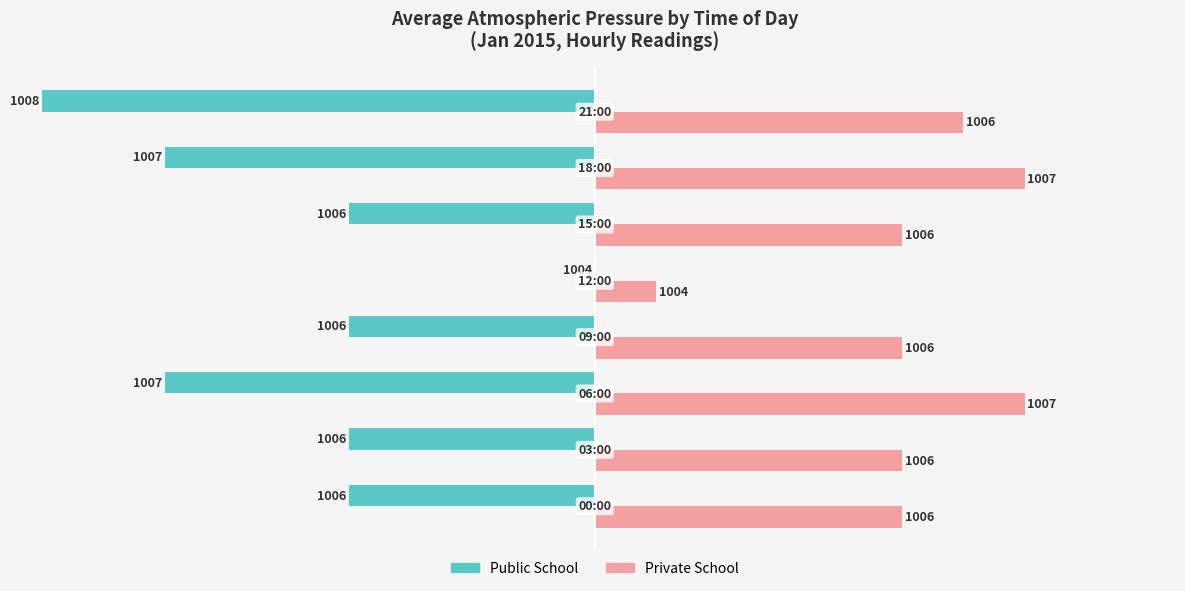

What are all the series names shown in the legend?

Public School, Private School